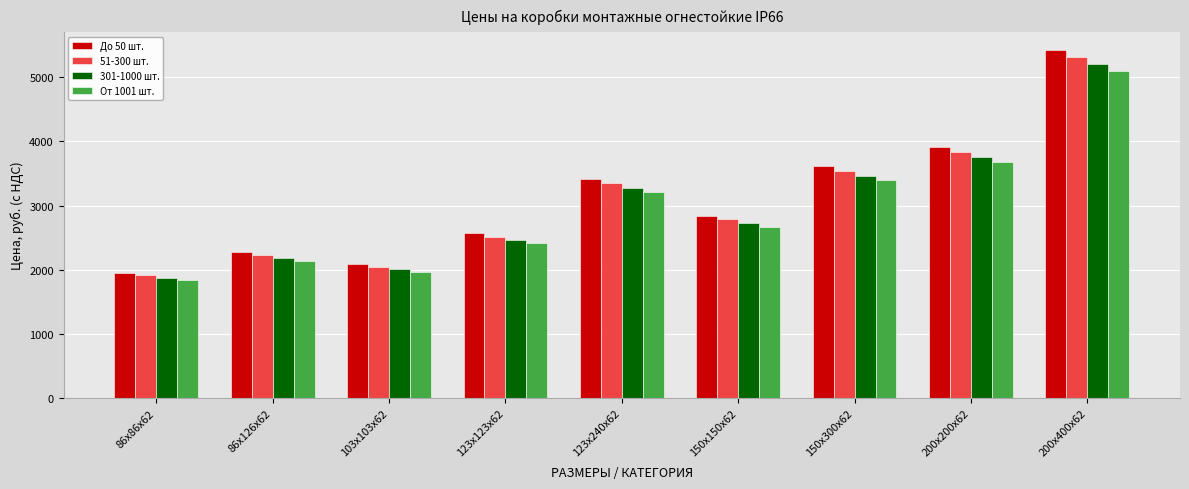

Between 103х103х62 and 123х123х62, which series saw the biggest shift?

До 50 шт.